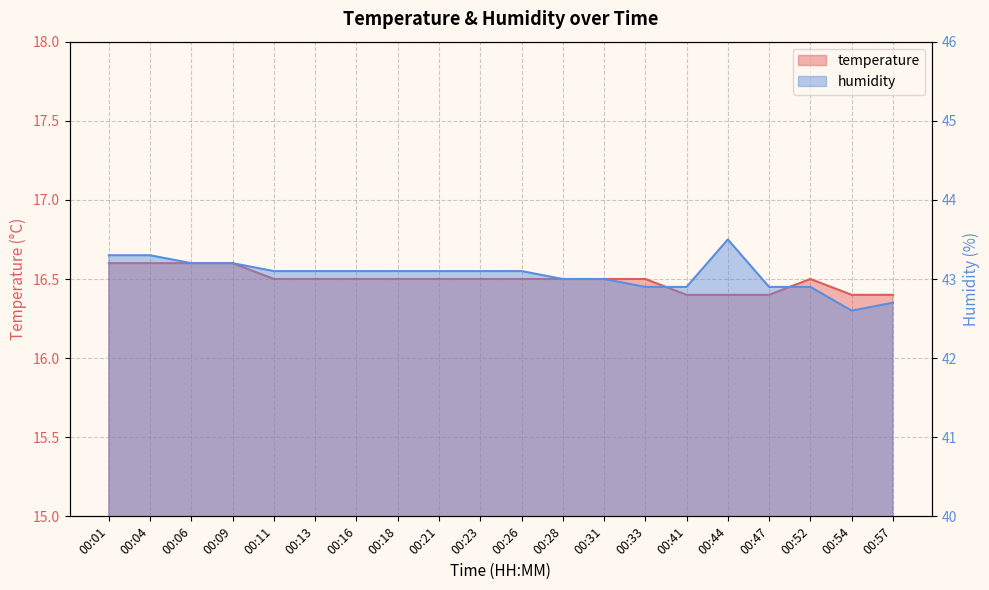

In temperature, how many points are higher than both neighbors (excluding endpoints)?

1